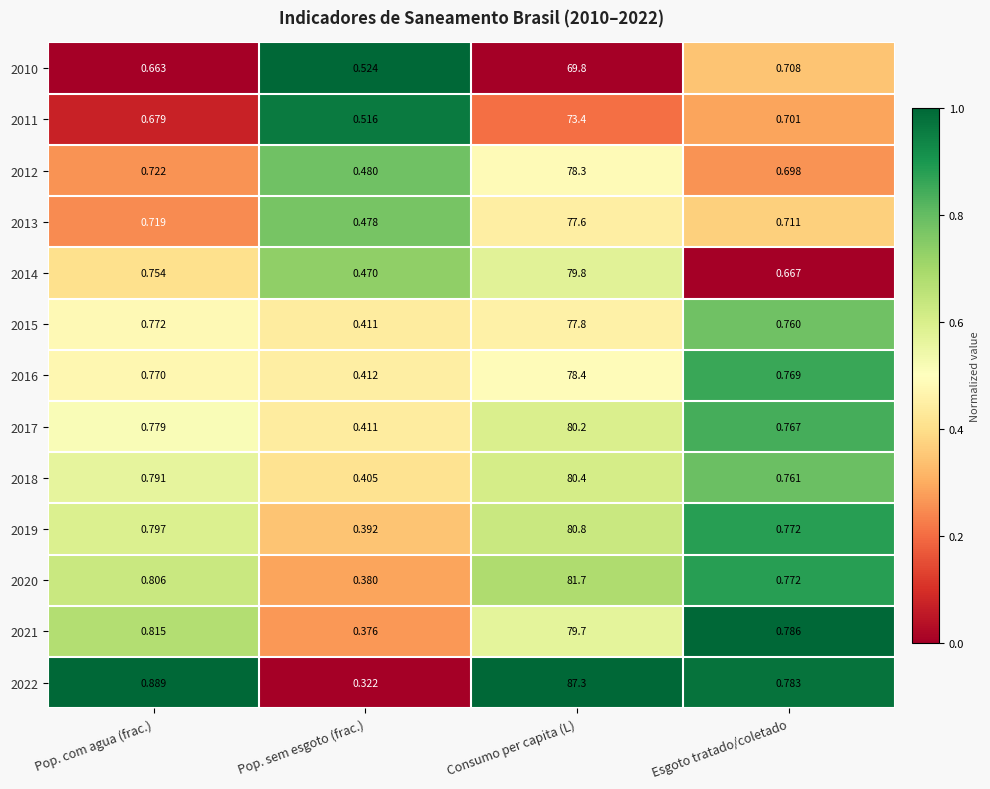

Rank the series at Pop. com agua (frac.) from highest to lowest value.

2022, 2021, 2020, 2019, 2018, 2017, 2015, 2016, 2014, 2012, 2013, 2011, 2010